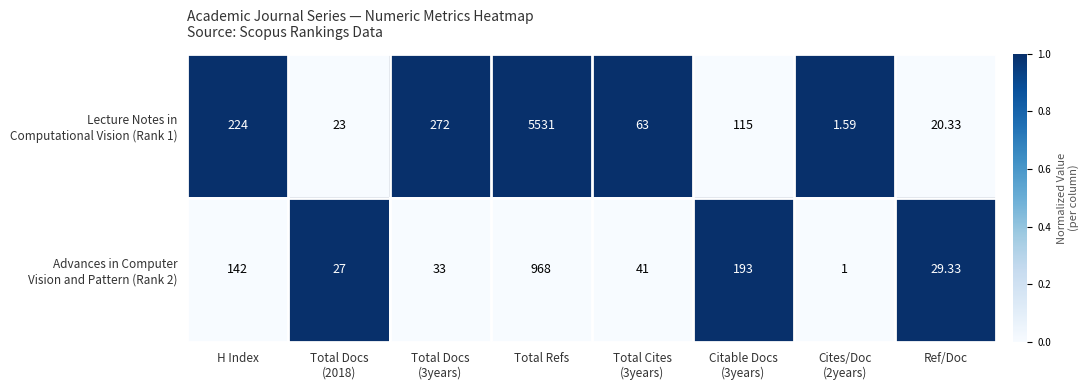

At which category is the sum across all series the highest?

Total Refs